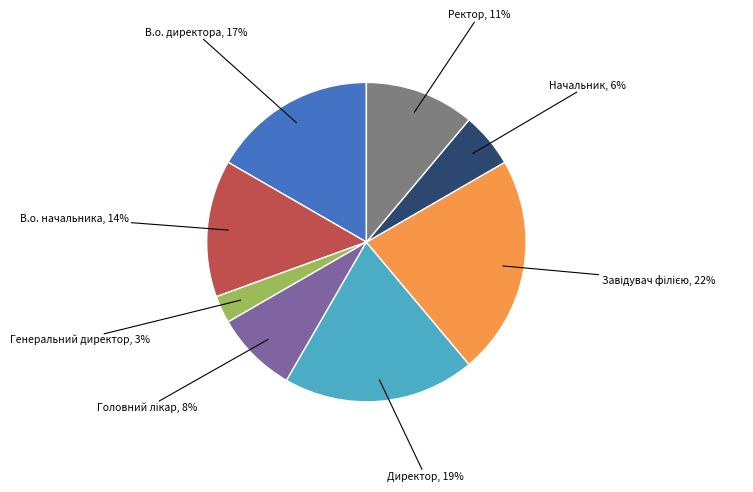

To the nearest percent, what is the difference between the largest and smallest slice percentages?

19%